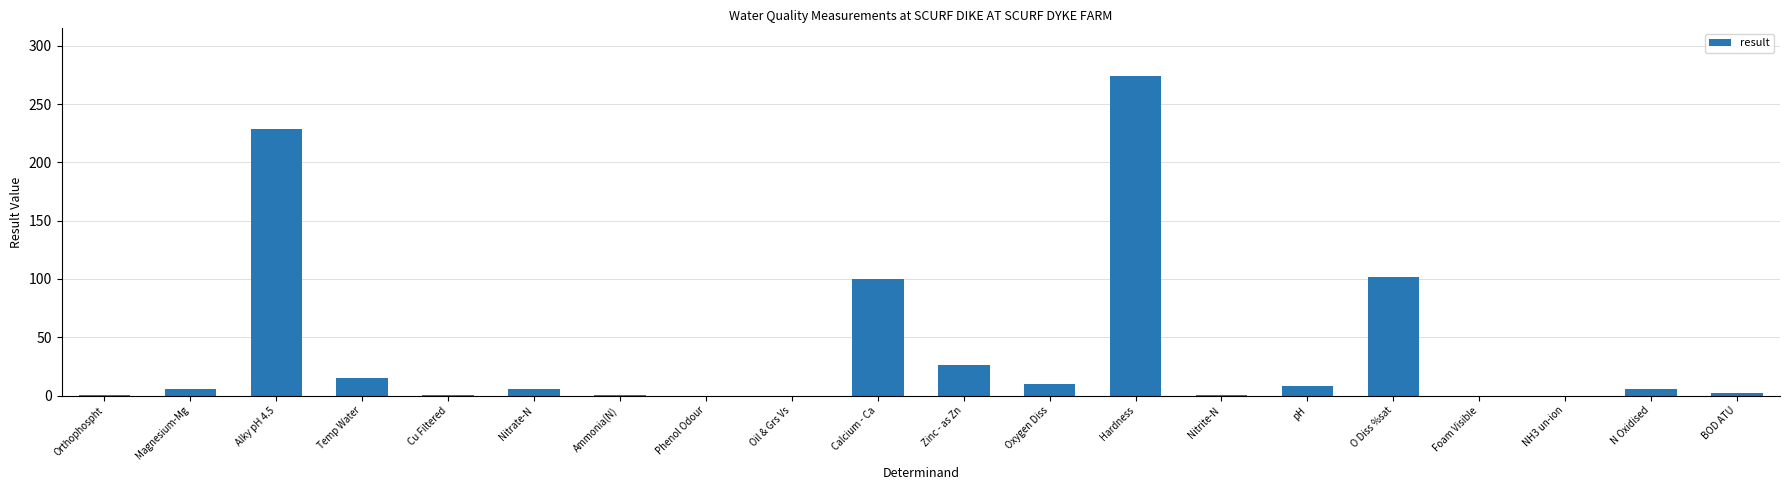

Between O Diss %sat and Orthophospht, which is larger?

O Diss %sat